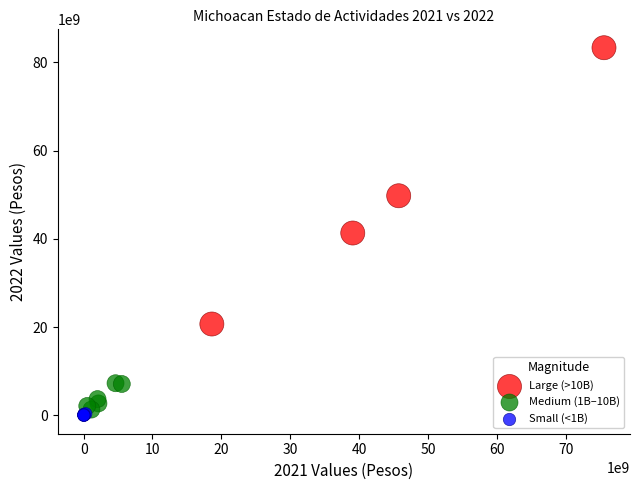

Which series has the largest Y range (max minus min)?

Large (>10B)